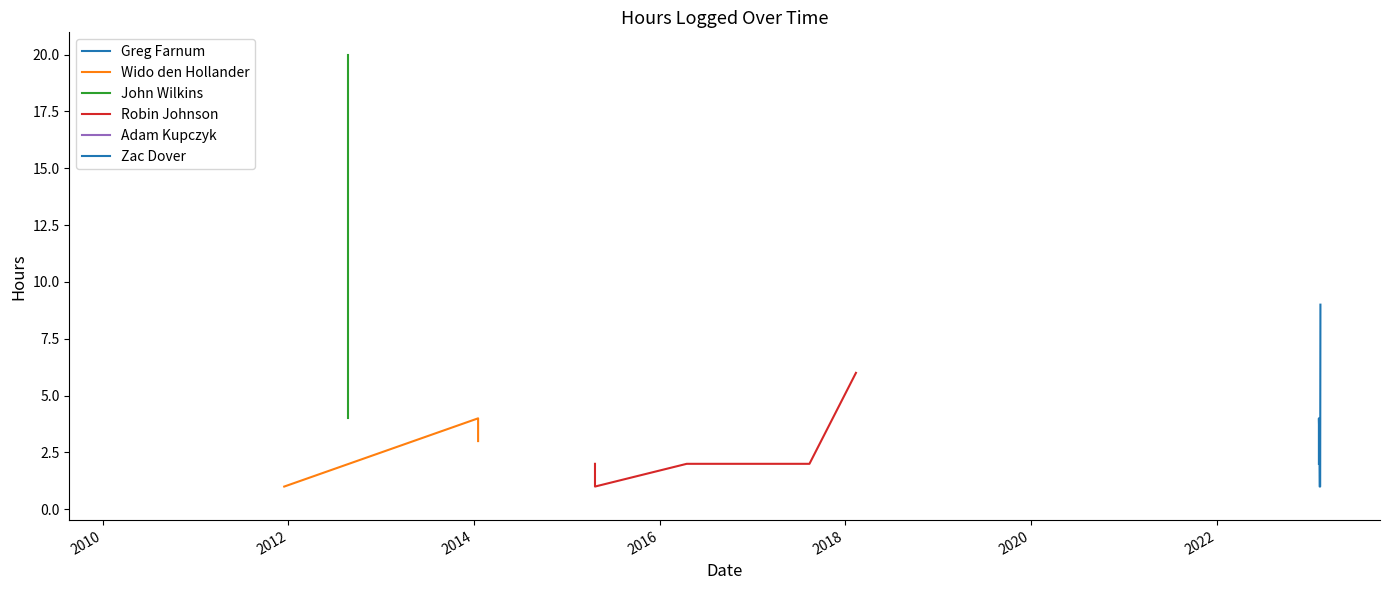

At which category does the chart reach its peak across all series?

08/22/2012